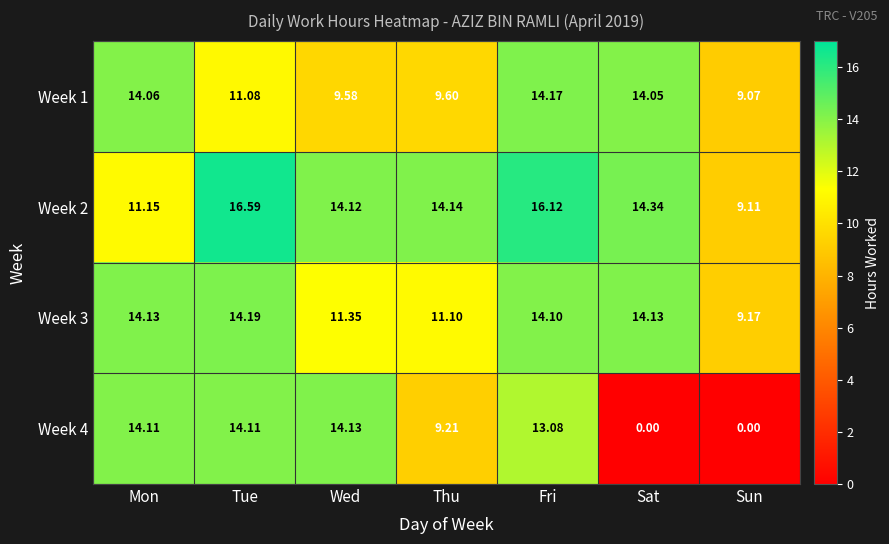

How many data points in Week 3 are less than 14?

3